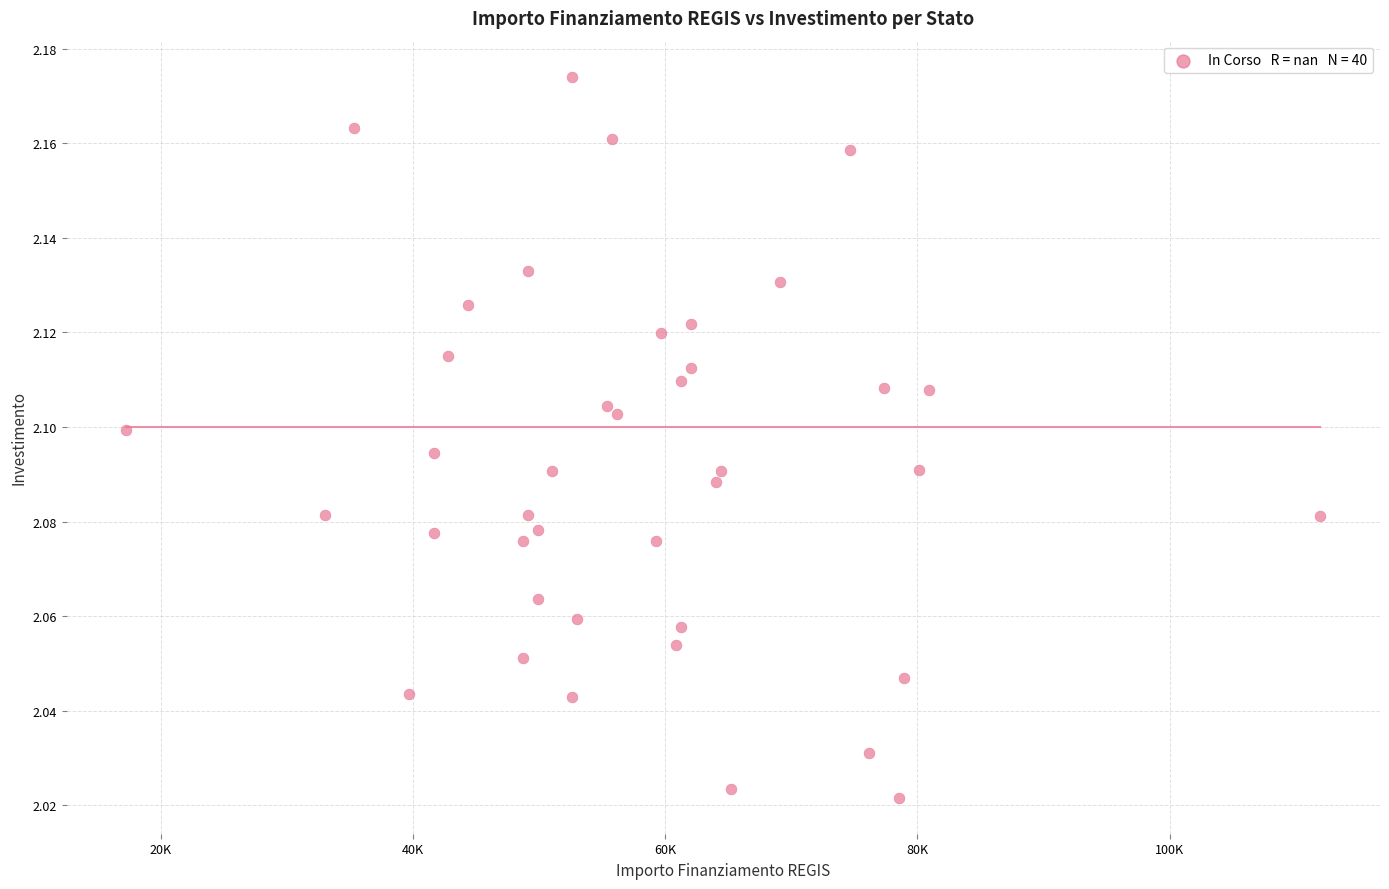

What is the range of X values (max minus min)?

94665.7